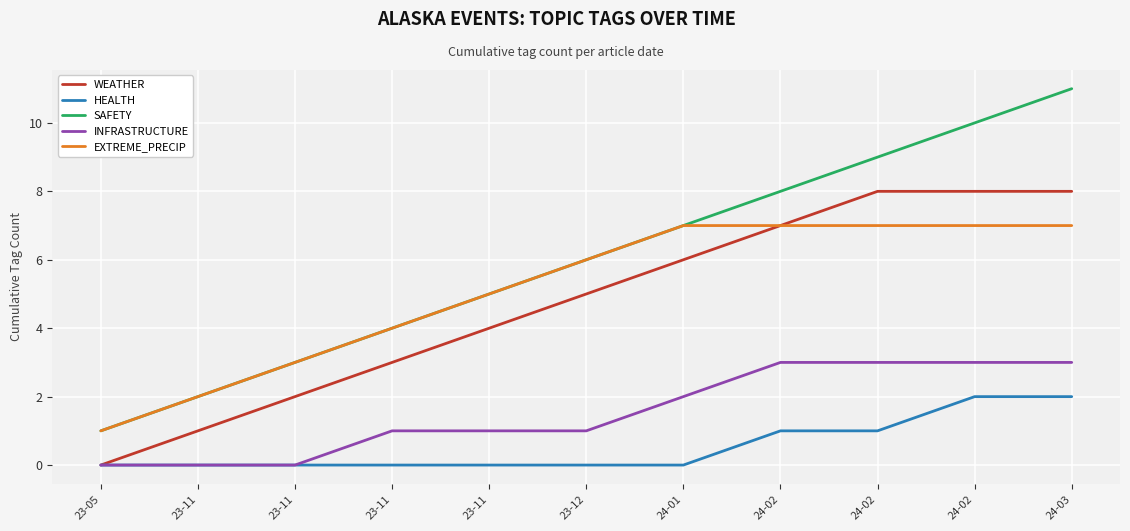

Which series has the largest total across all categories?

SAFETY